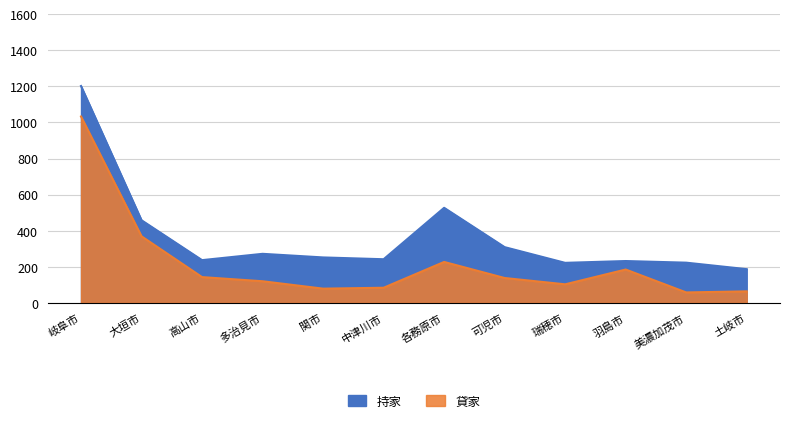

Does the chart display data point markers on the line(s)?

No